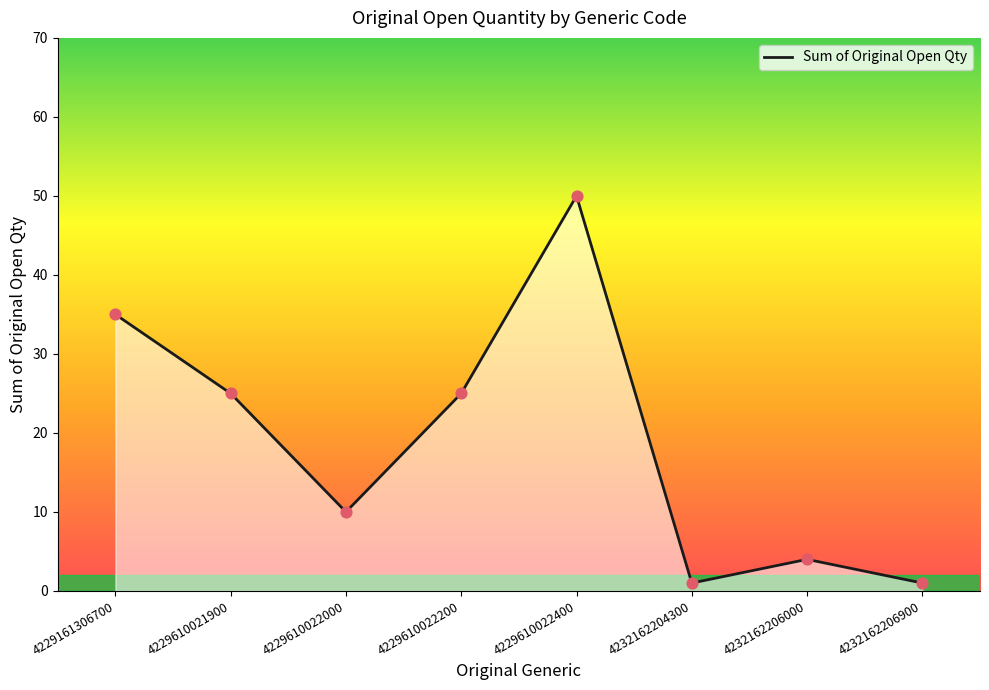

Approximately how many times larger is the value at 4229610022200 compared to 4229610022000?

2.5